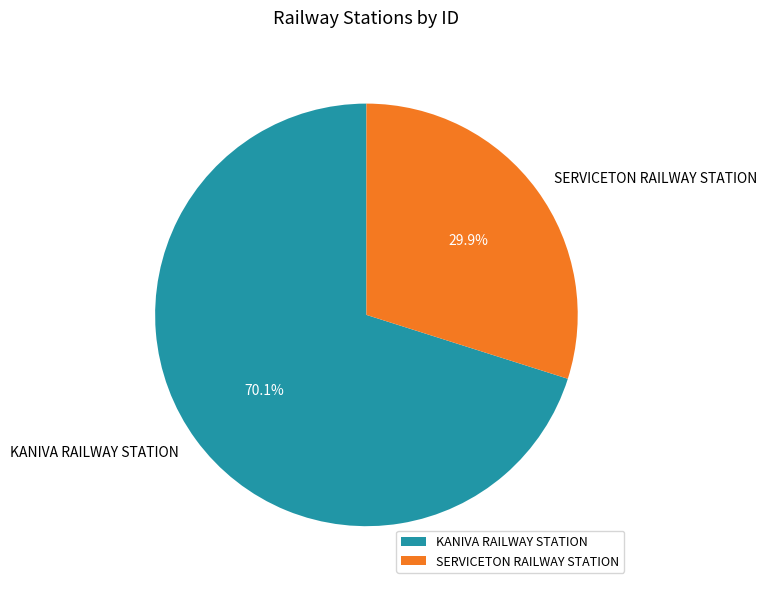

Approximately how many times larger is the value at KANIVA RAILWAY STATION compared to SERVICETON RAILWAY STATION?

2.3